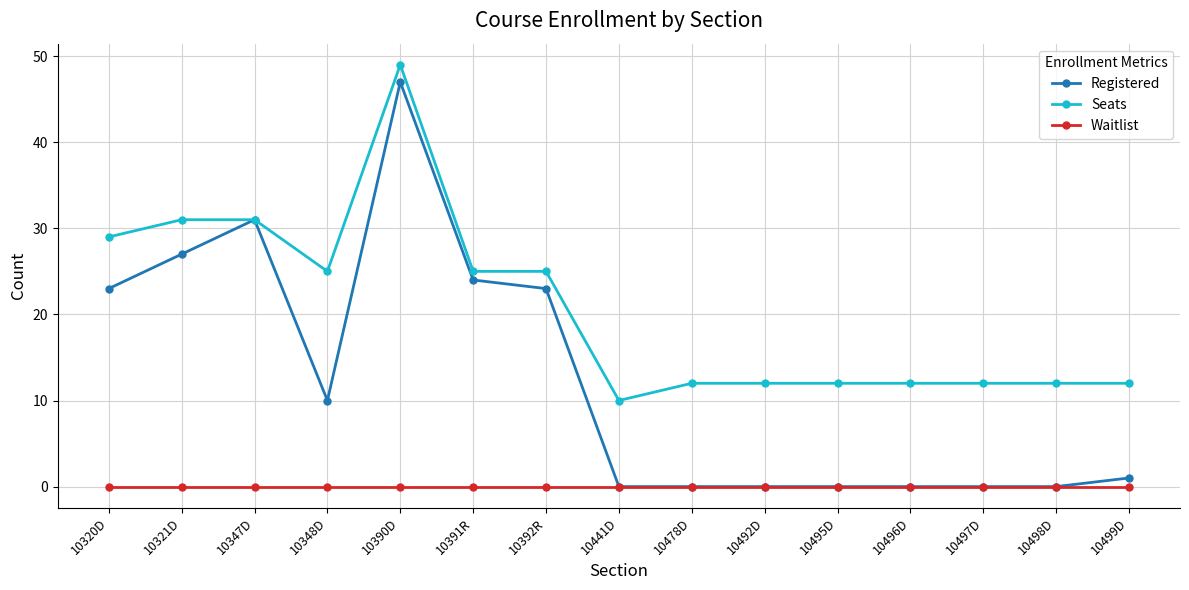

Does the chart display data point markers on the line(s)?

Yes